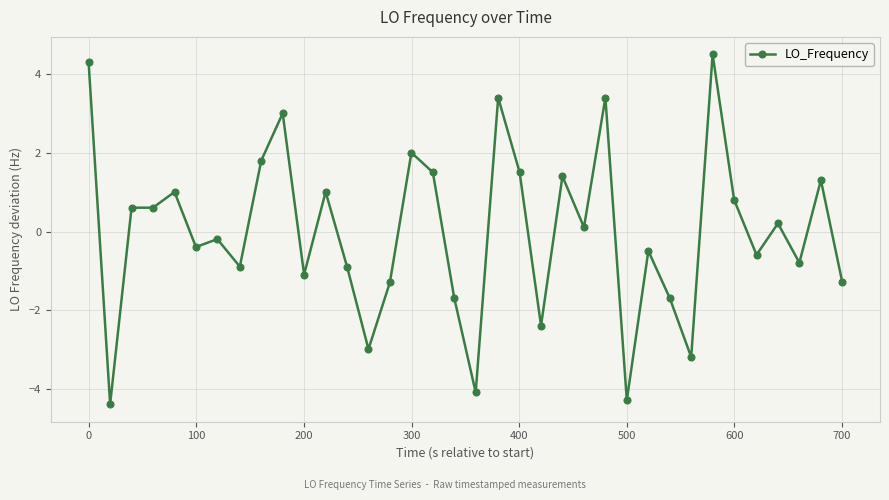

What is the value of the 18th point from the left?

-1.7